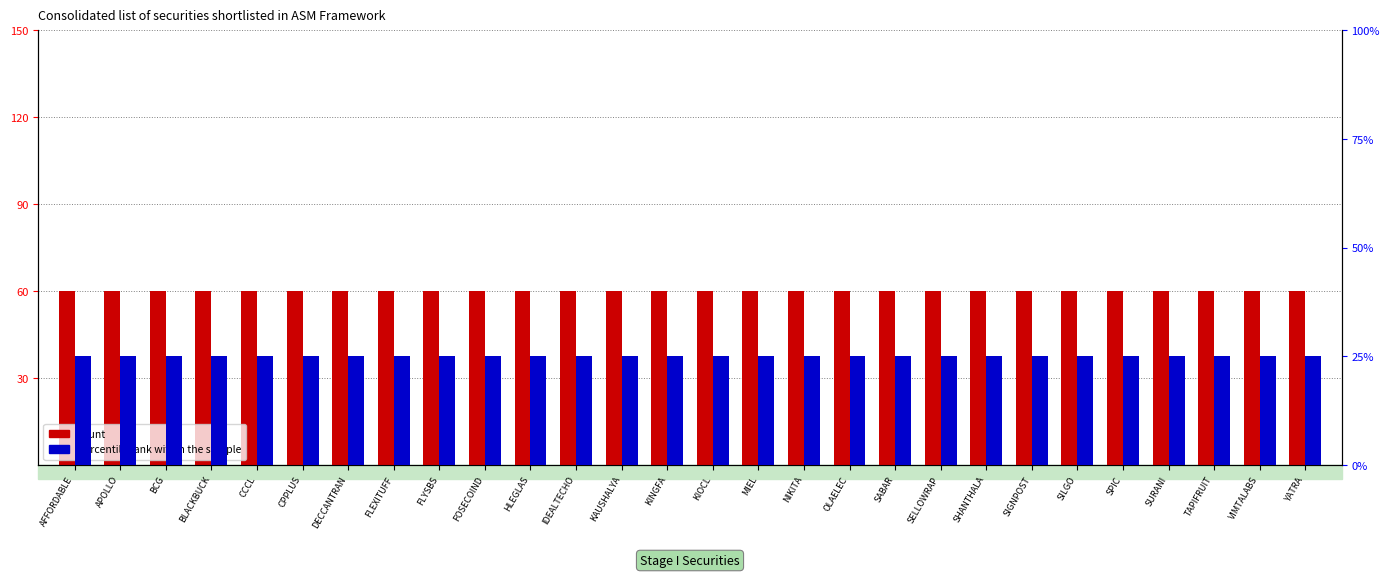

At SELLOWRAP, list the series in order from largest to smallest.

count, percentile rank within the sample